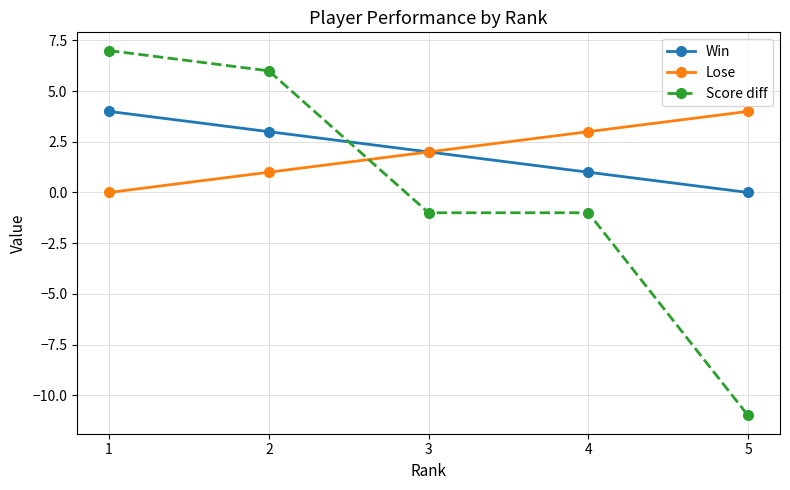

Does the chart have visible grid lines?

Yes